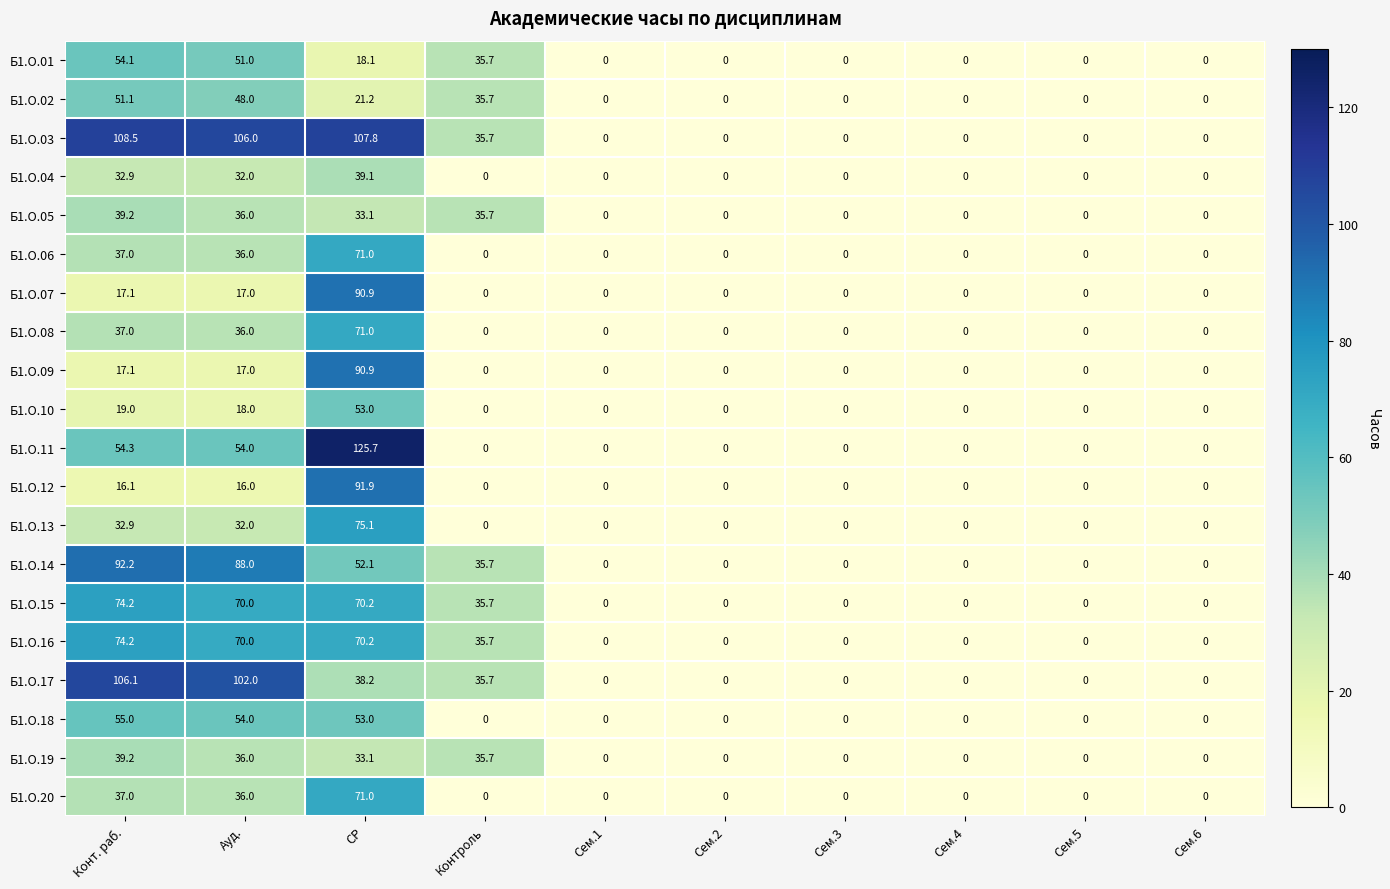

What is the highest value of the Б1.О.12 series?

91.9